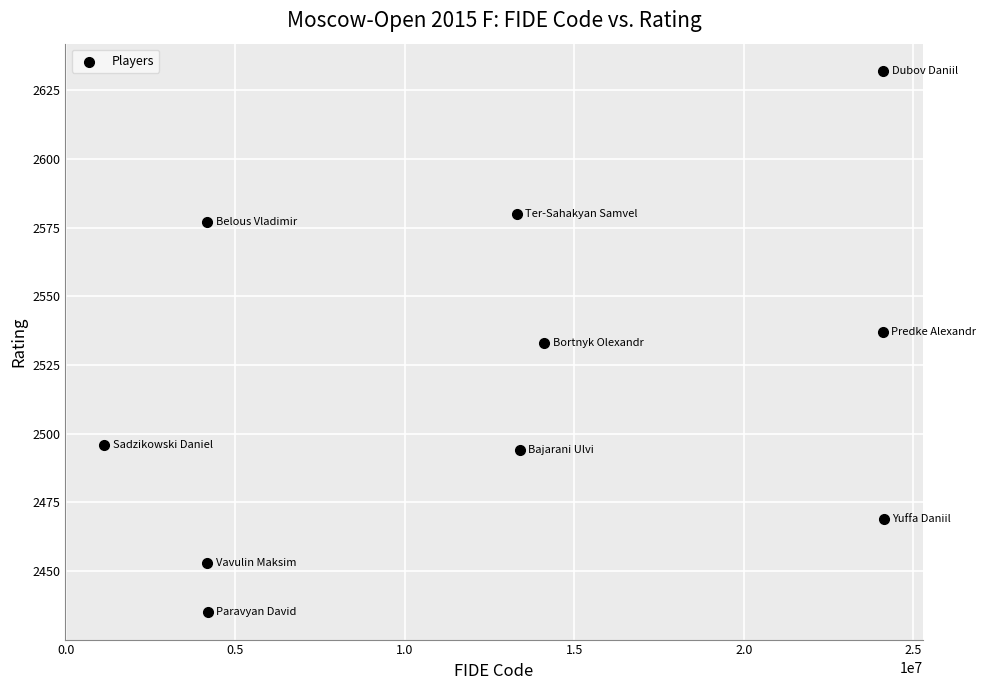

What is the range of Y values (max minus min)?

197